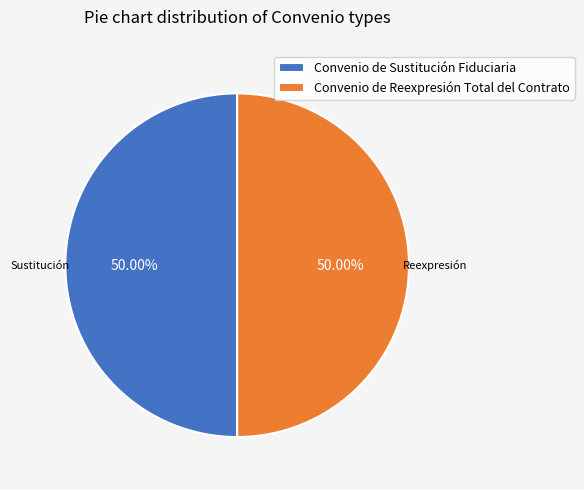

What portion of the pie excludes Convenio de Reexpresión Total del Contrato?

50.0%